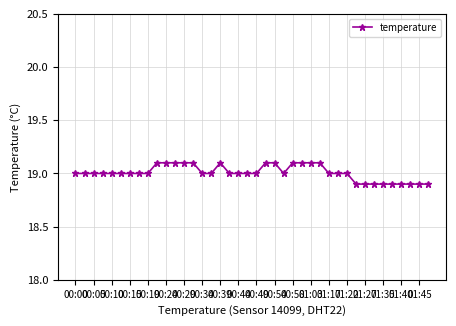

True or false: there are more than 0 points higher than both neighbors.

True